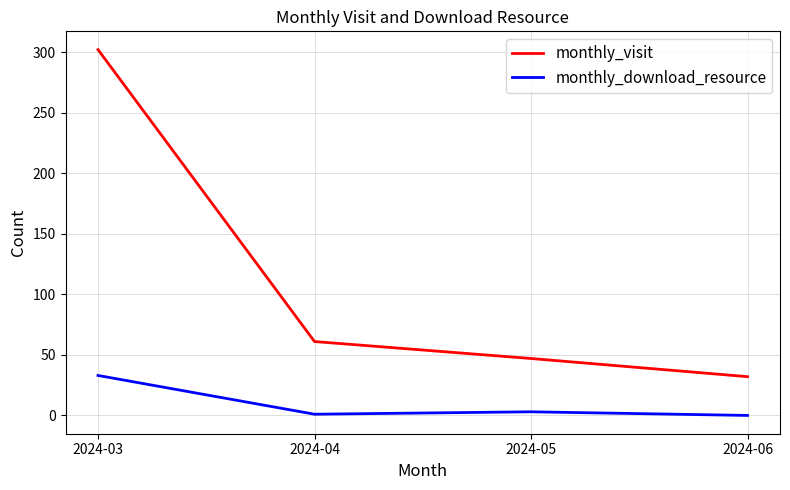

What is the difference between the highest and lowest values at 2024-03?

269